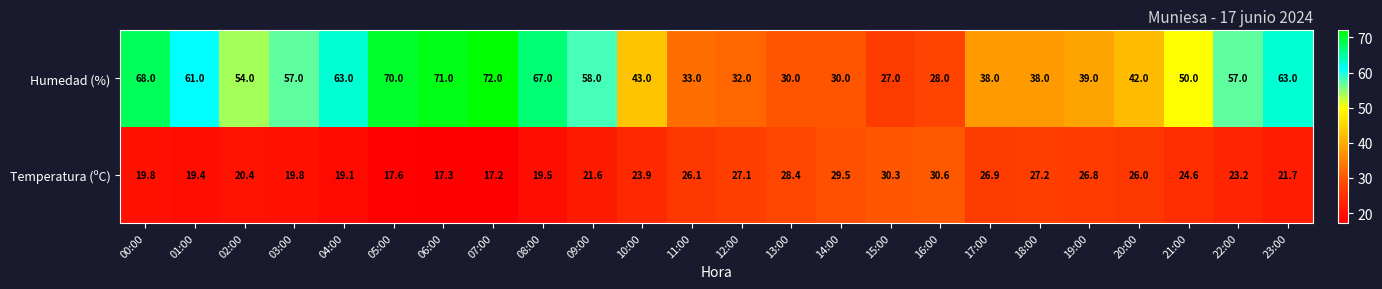

Count the number of data series in this chart.

2